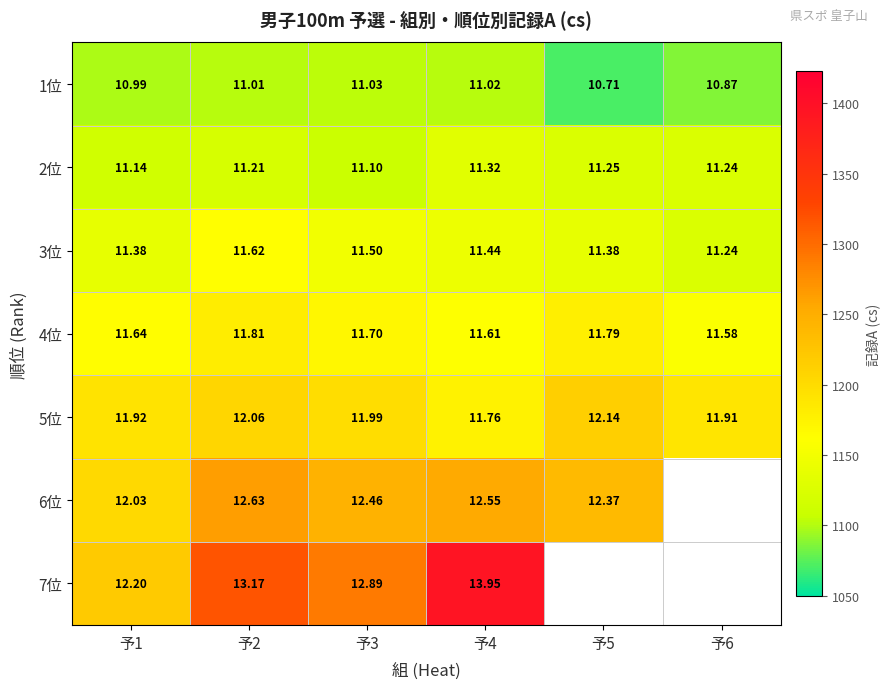

Is the value of 3位 at 予5 greater than the value of 5位 at 予2?

No